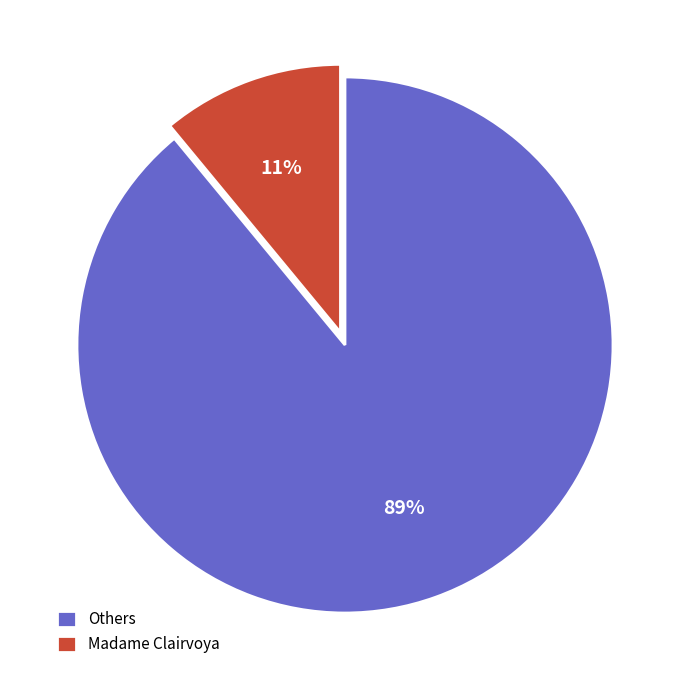

To the nearest percent, what portion does Madame Clairvoya represent?

11%